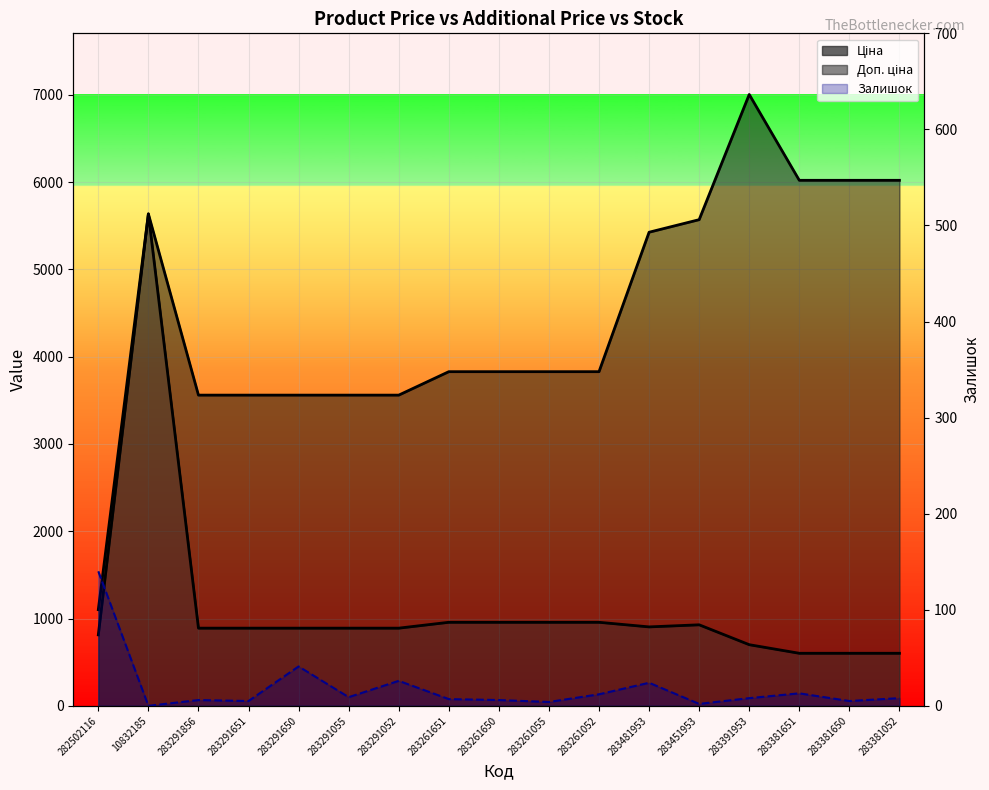

Is the value of Доп. ціна at 283261055 greater than the value of Ціна at 283261650?

Yes